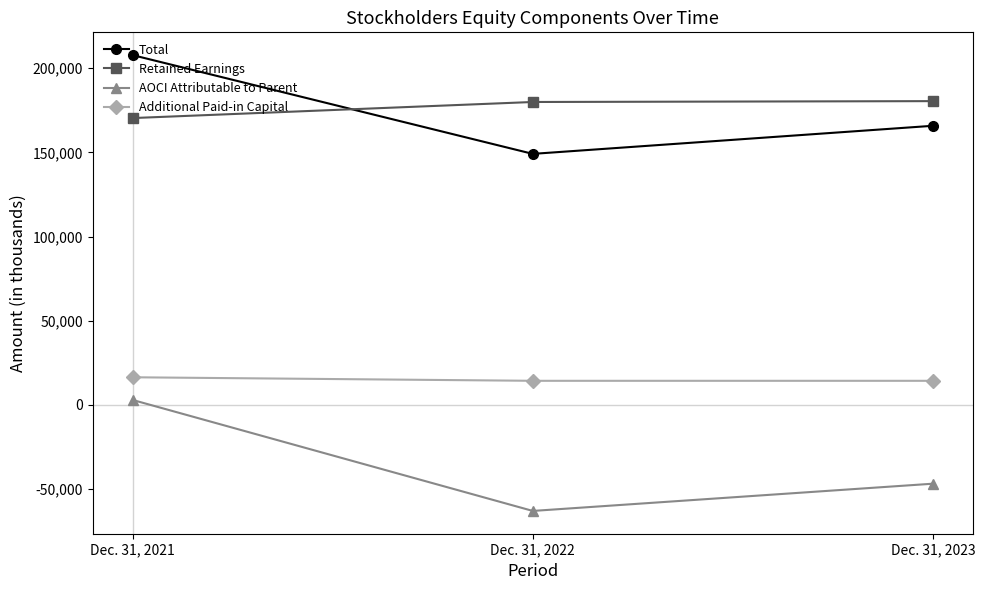

True or false: Total has a value of 90663 at Dec. 31, 2023.

False